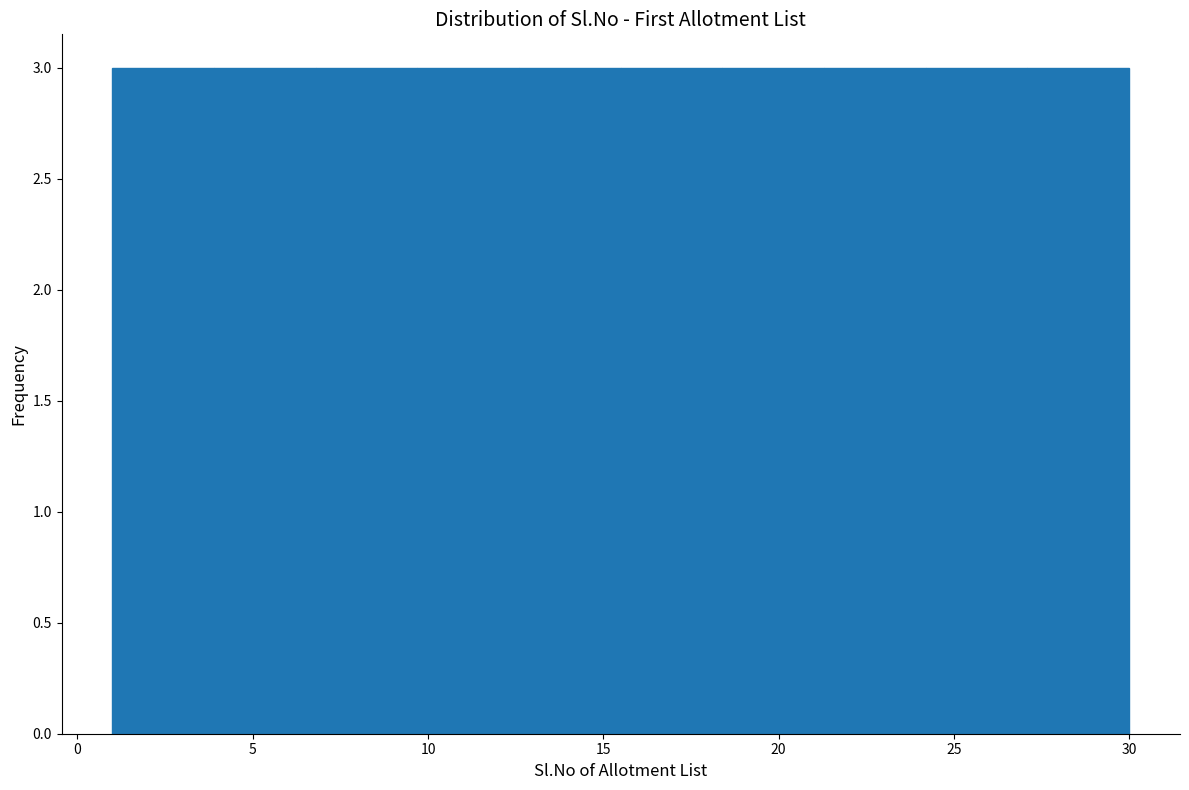

Reading left to right, list every bar in this chart as the range it spans on the x-axis followed by its height. Neither the bar edges nor the heights are printed on the chart, so give them approximately, as read against the axes.

1.0 to 3.9: 3
3.9 to 6.8: 3
6.8 to 9.7: 3
9.7 to 12.6: 3
12.6 to 15.5: 3
15.5 to 18.4: 3
18.4 to 21.3: 3
21.3 to 24.2: 3
24.2 to 27.1: 3
27.1 to 30.0: 3